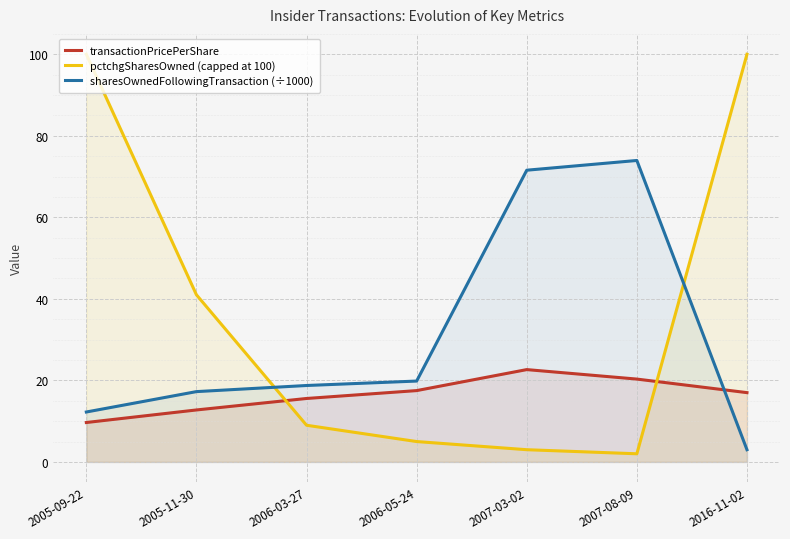

What position from the right is 2006-05-24?

4